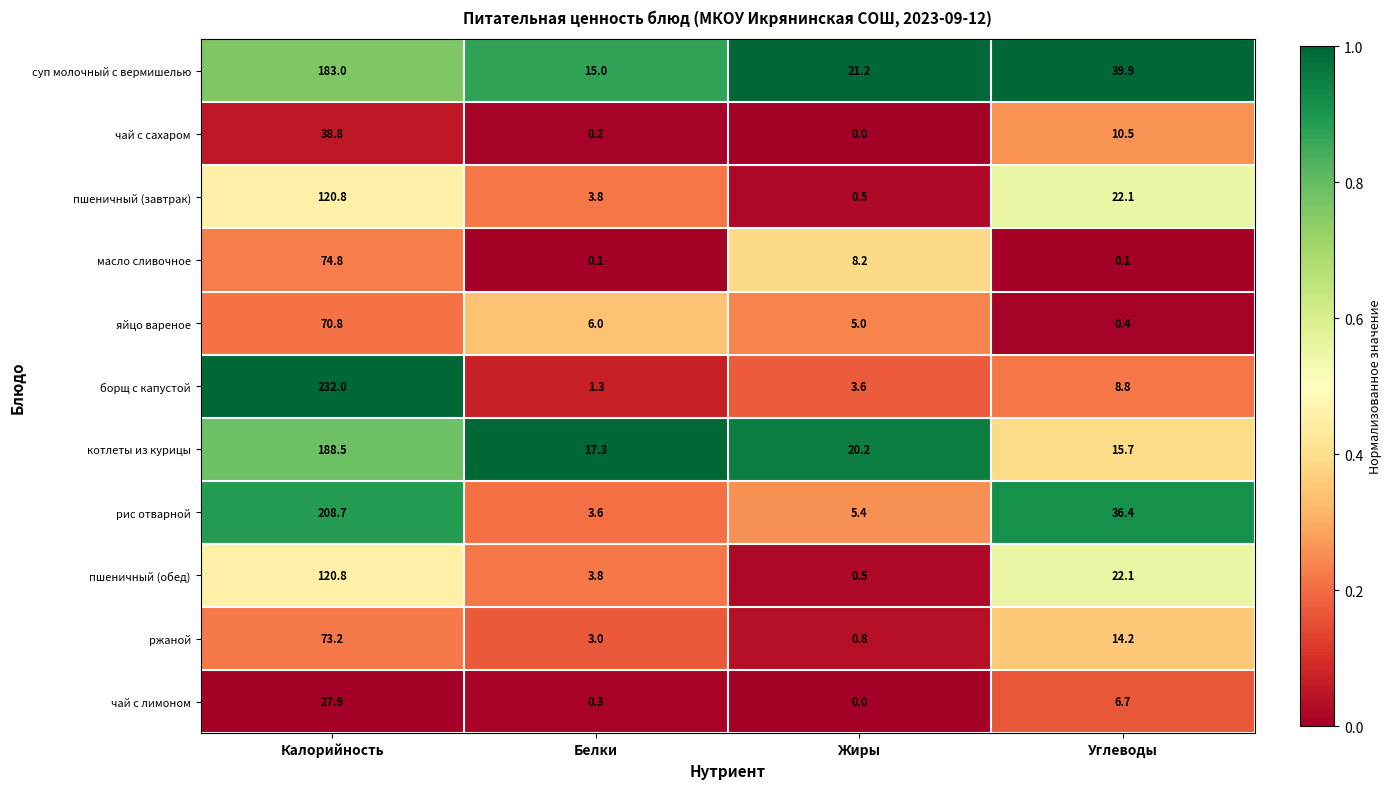

What is the difference between the maximum and minimum values in the суп молочный с вермишелью series?

168.0